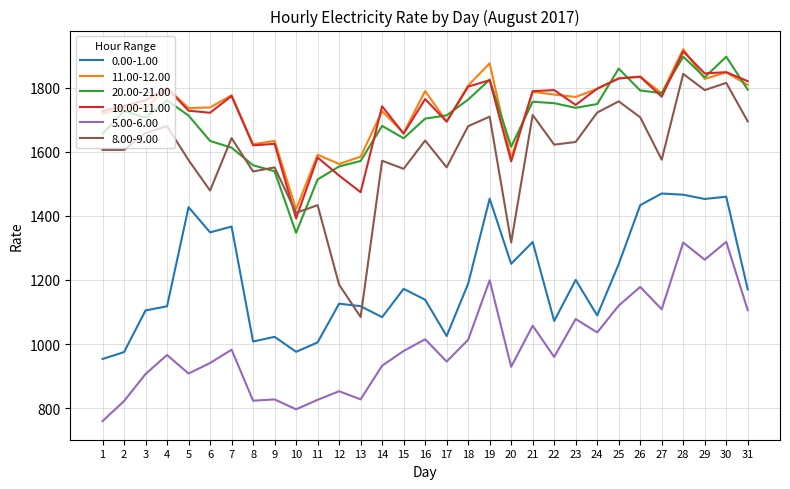

True or false: 10.00-11.00 and 0.00-1.00 cross at least once.

False